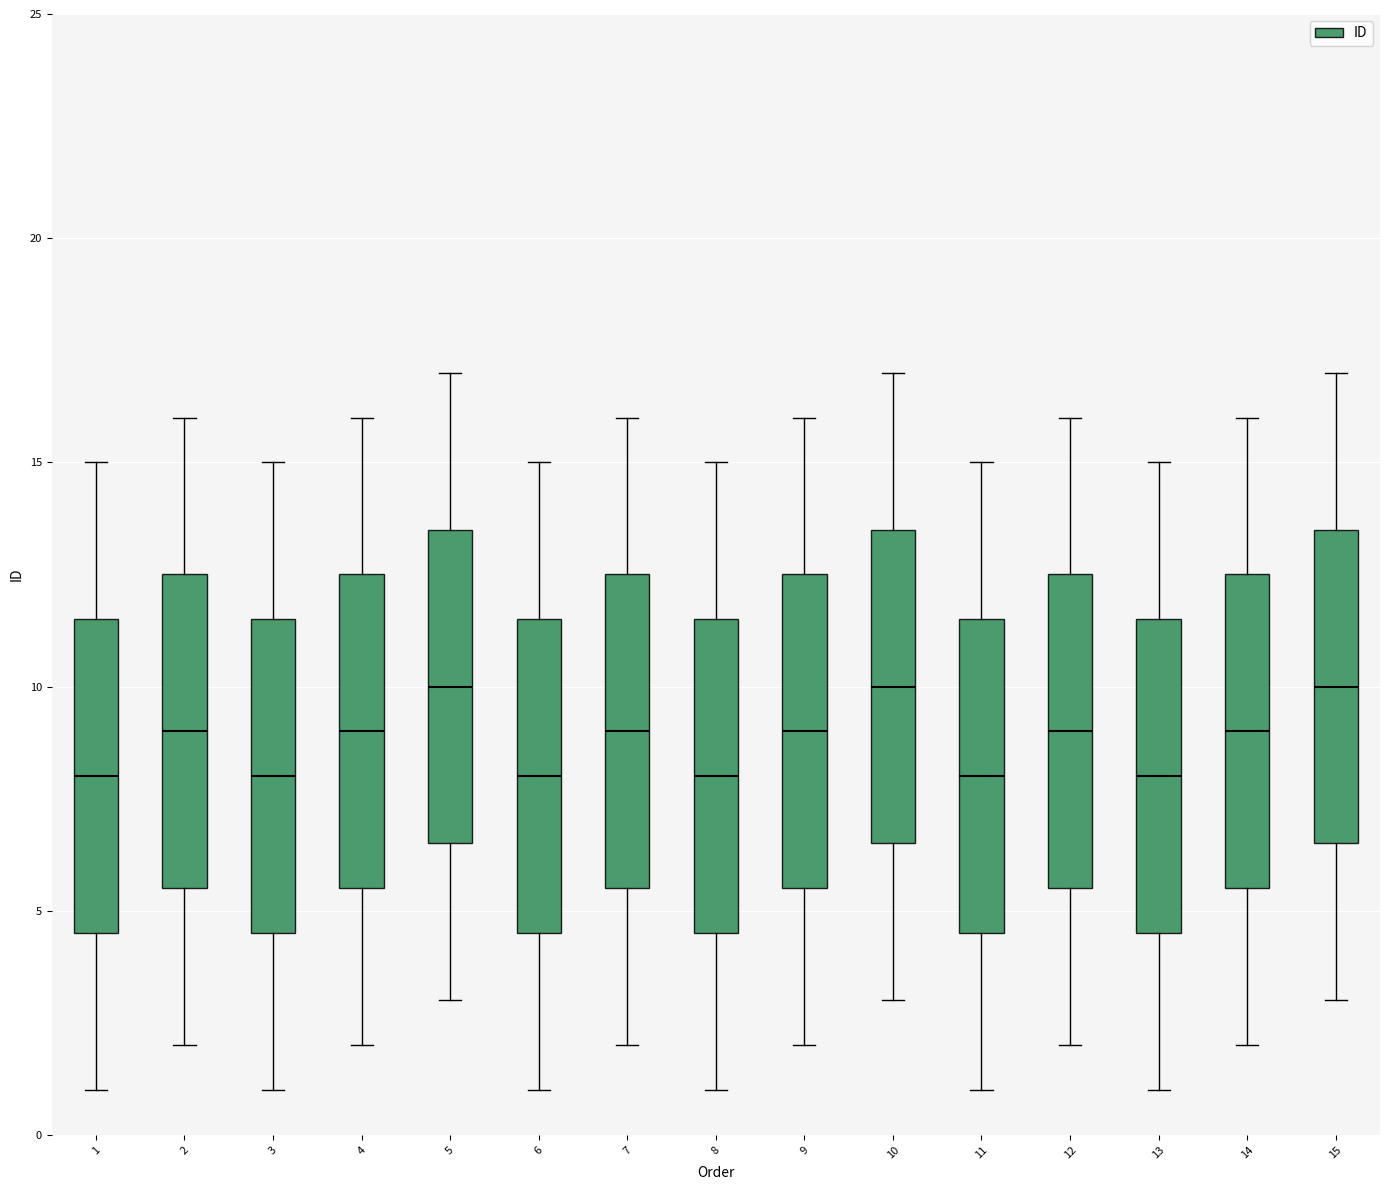

Where does the lower whisker of the box at x = 13 end on the y-axis? The values are not printed on the chart, so give them approximately, as read against the axis.

1.0